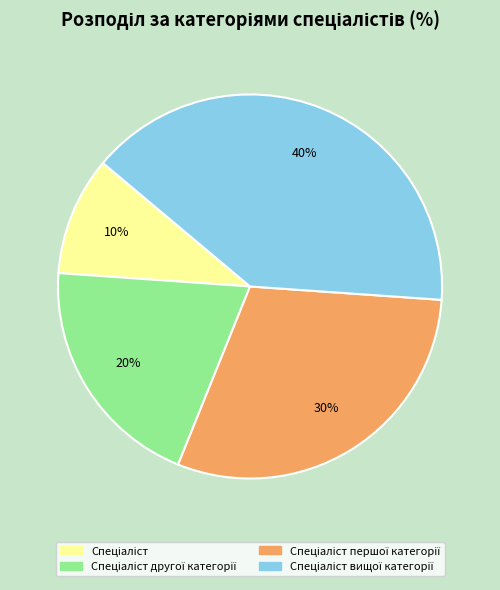

To the nearest percent, what is the difference between the largest and smallest slice percentages?

30%